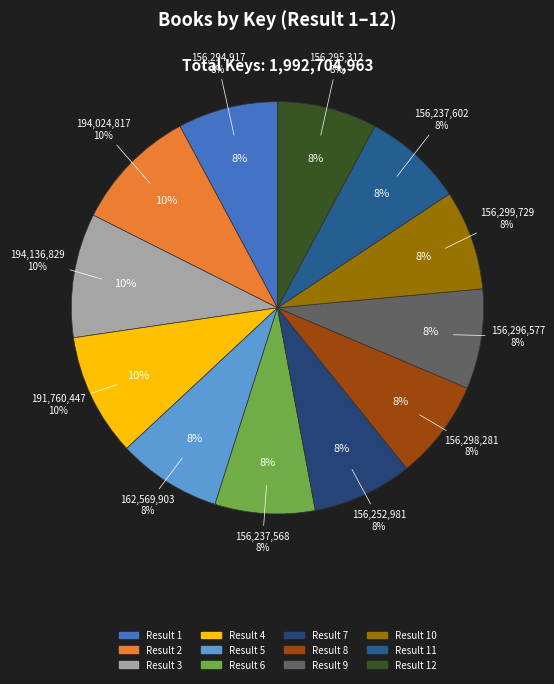

Is 5 the majority of the pie?

No